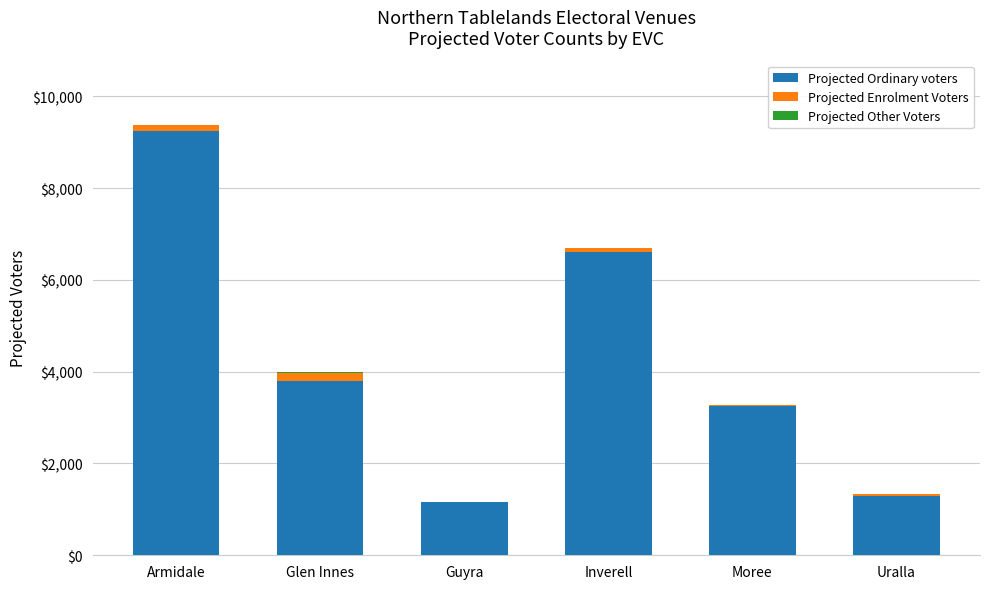

Does the chart contain stacked bars?

Yes